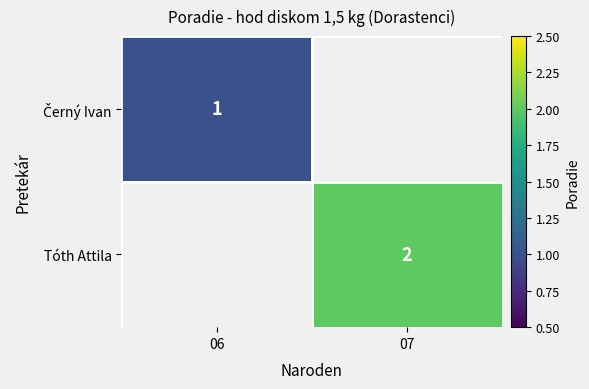

The Tóth Attila series shows 2 at 07. True or false?

True